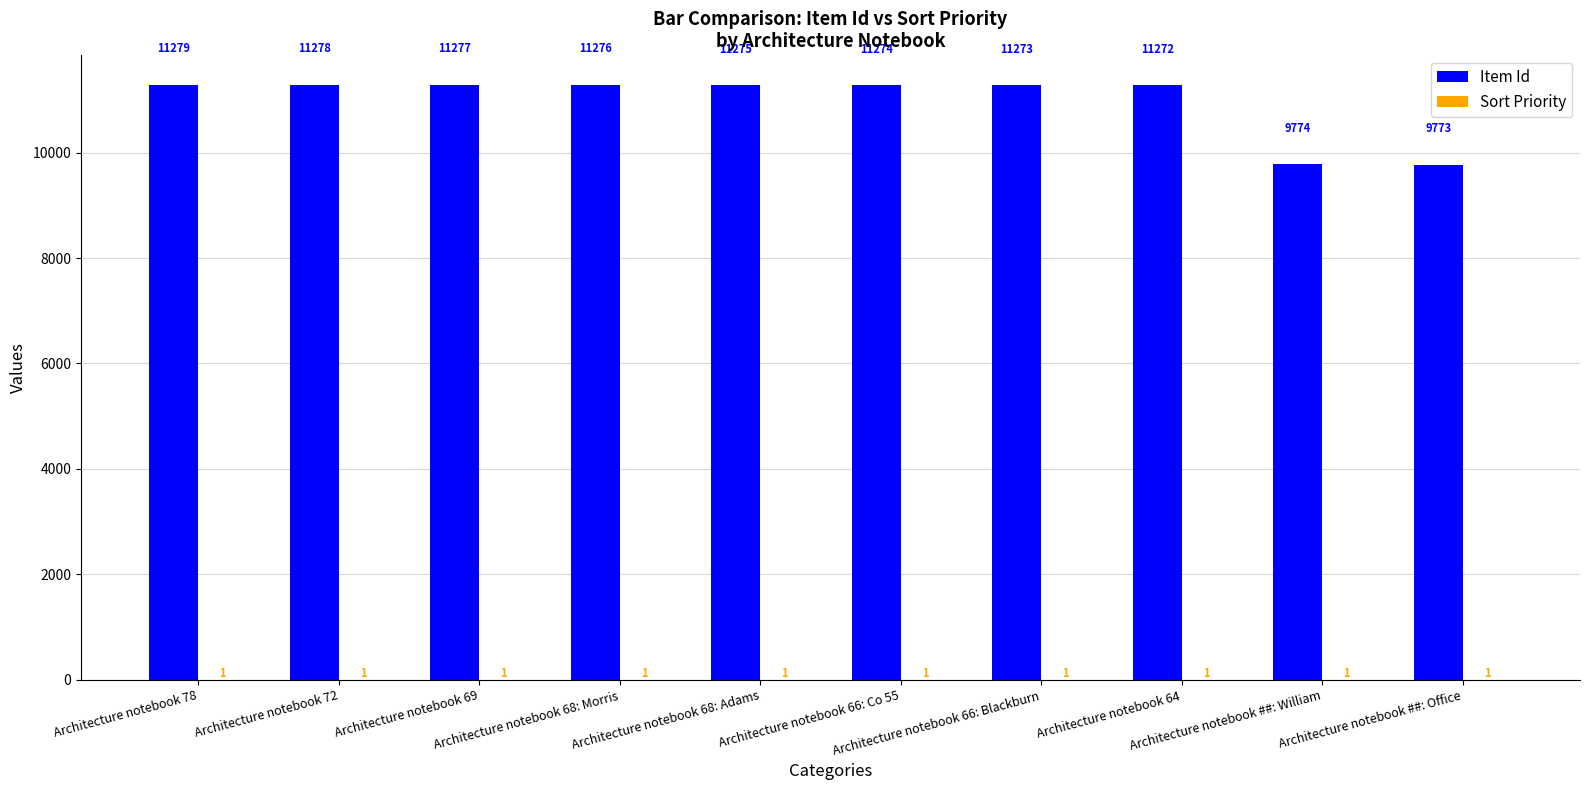

What is the maximum value for Item Id?

11279